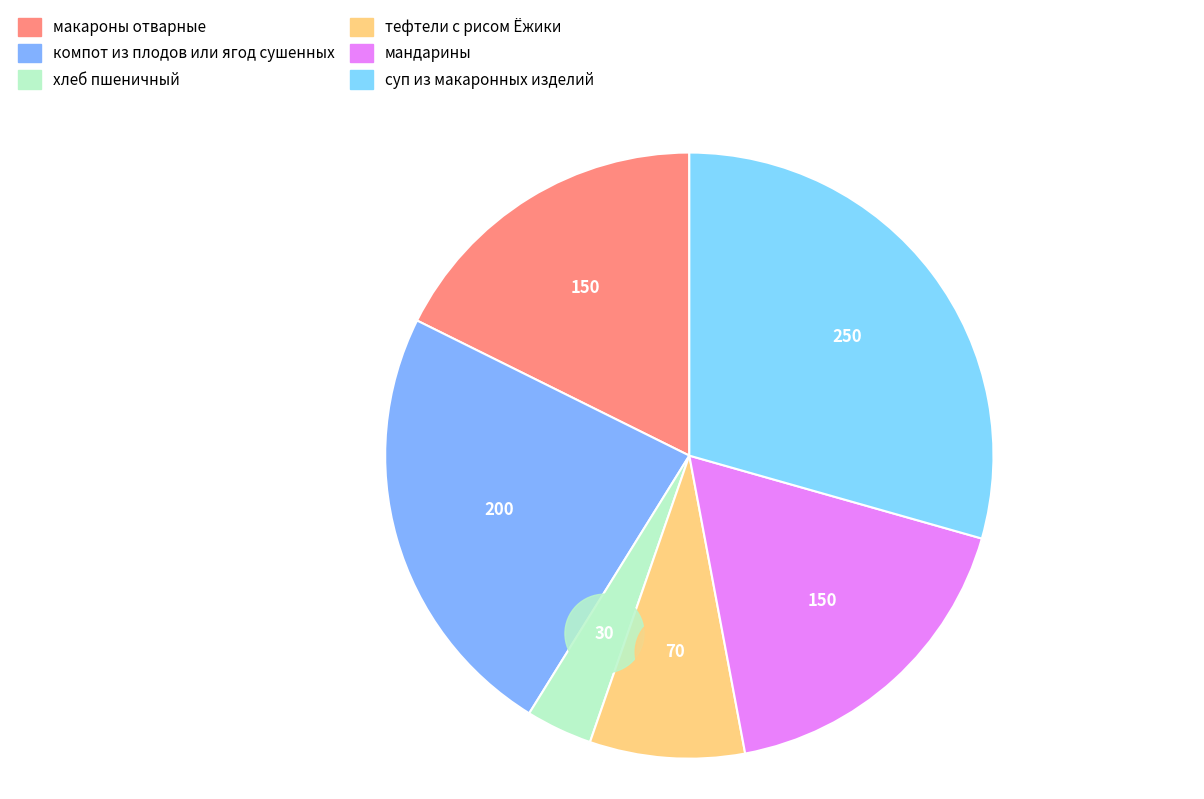

The мандарины slice represents 25% of the pie. True or false?

False